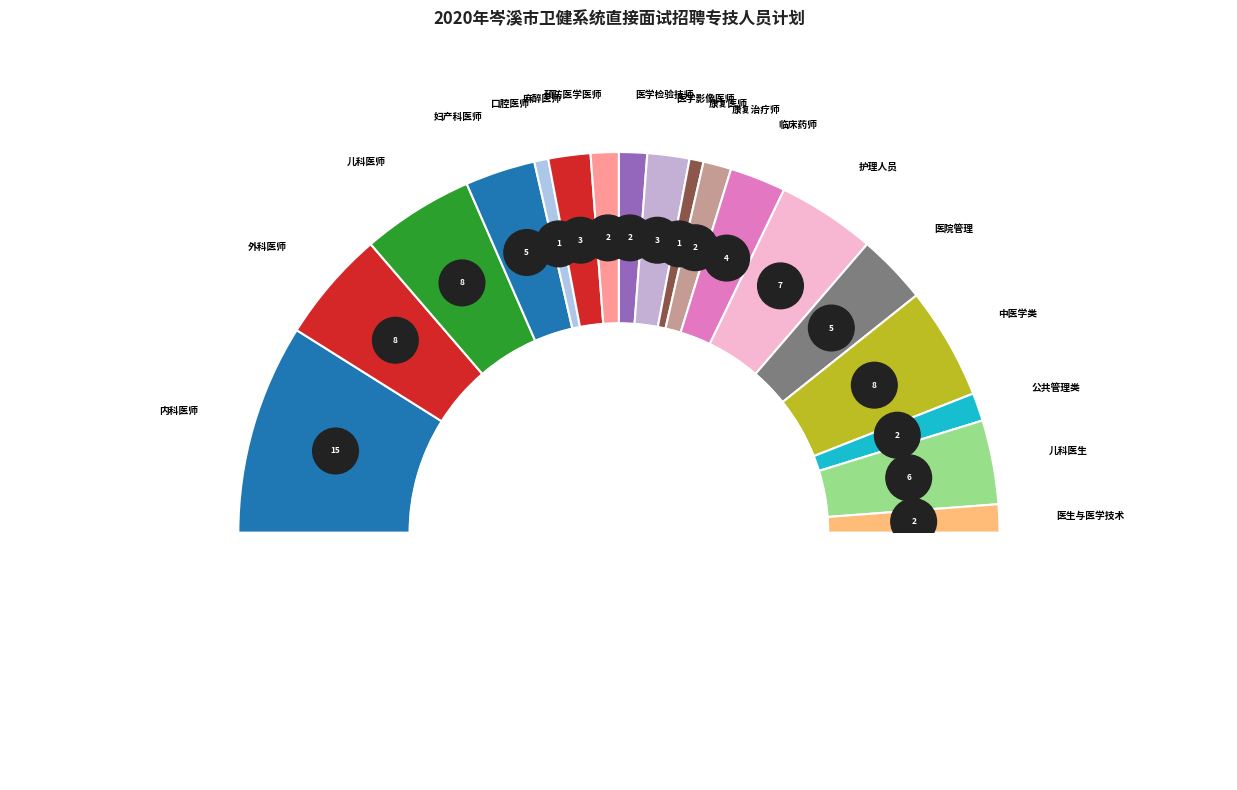

What percentage is the 外科医师 slice, to the nearest percent?

10%